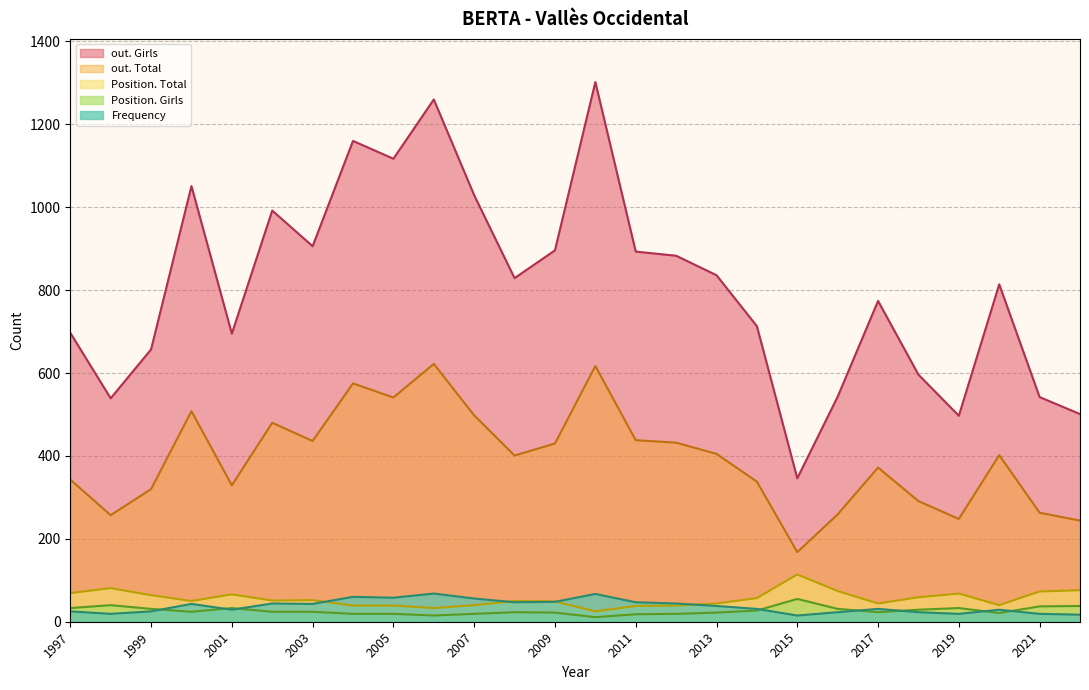

What is the difference between the maximum and second lowest values in the out. Total series?

378